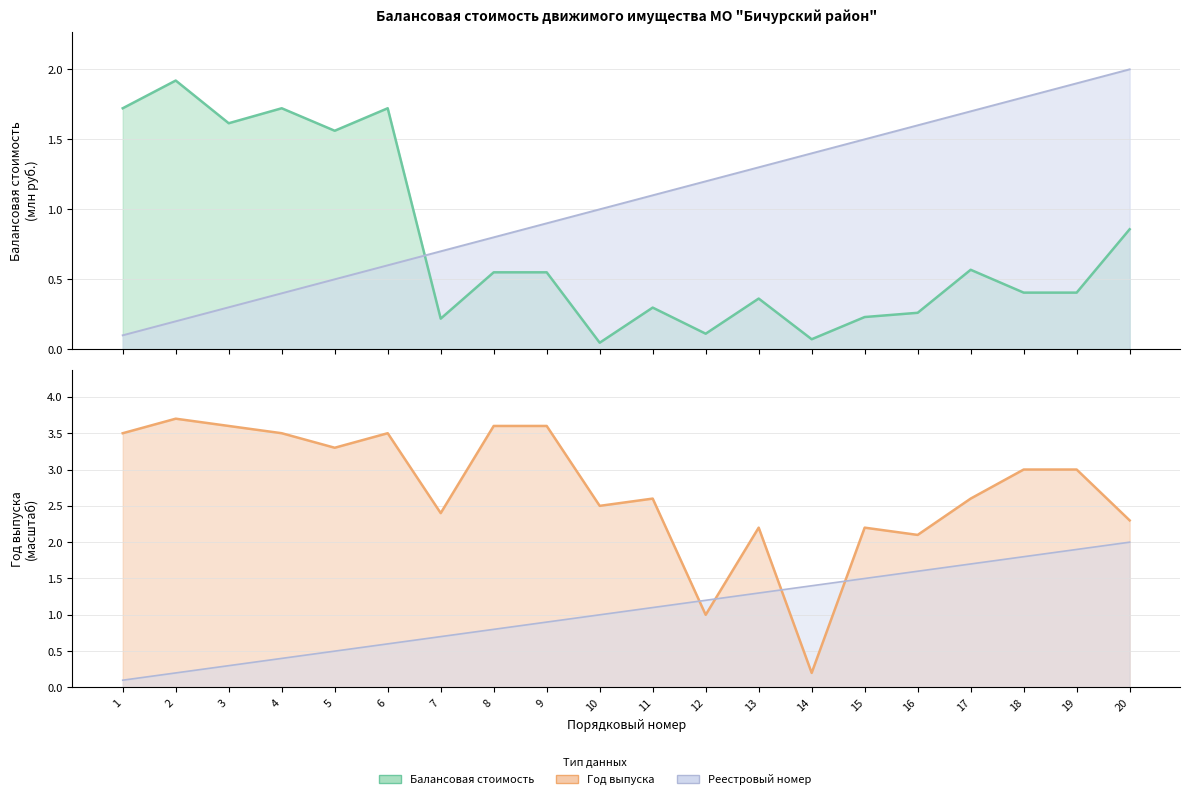

At which label is Балансовая стоимость (млн руб.) closest to 0?

10